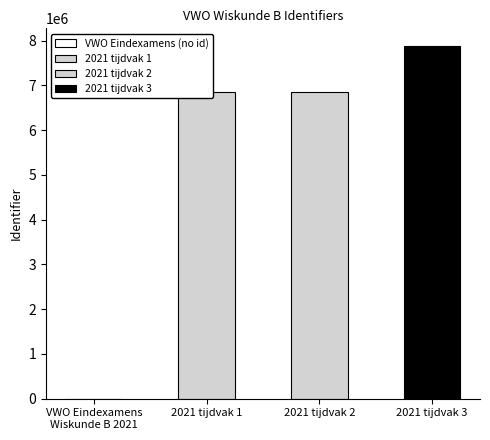

Does the chart contain stacked bars?

No